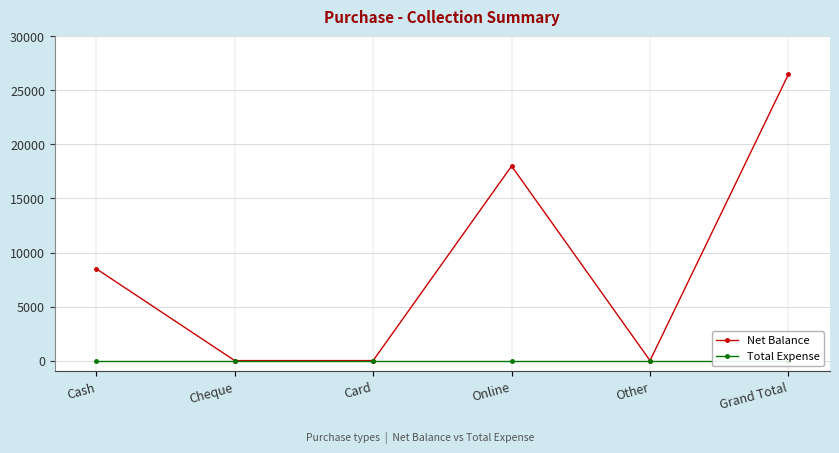

Rank the categories by Net Balance value from highest to lowest.

Grand Total, Online, Cash, Cheque, Card, Other